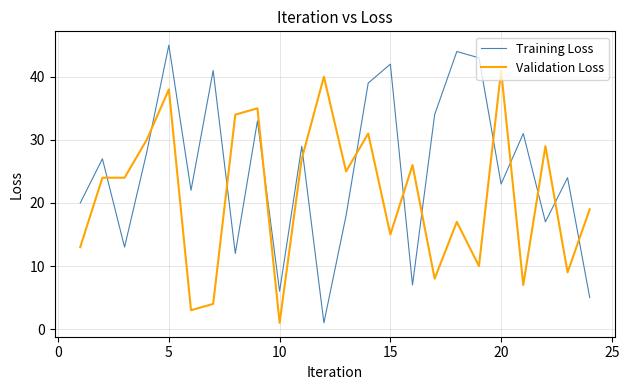

Is this an area chart (filled region under the line)?

No